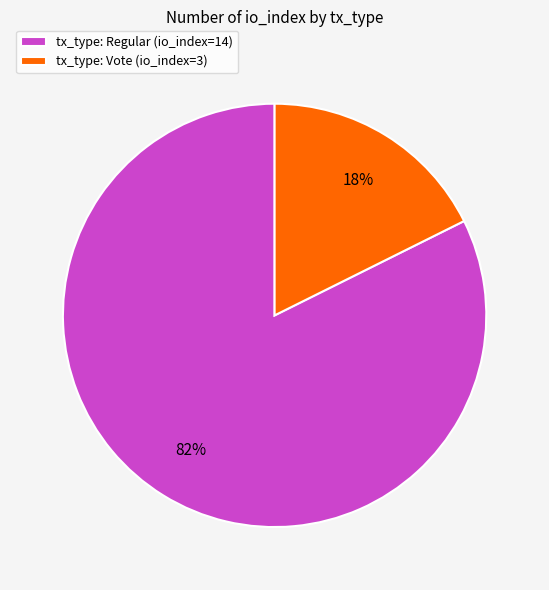

Combined, do tx_type: Vote (io_index=3) and tx_type: Regular (io_index=14) account for over 50%?

Yes